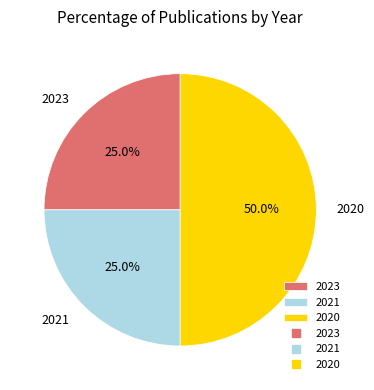

What portion of the pie excludes 2021?

75.0%